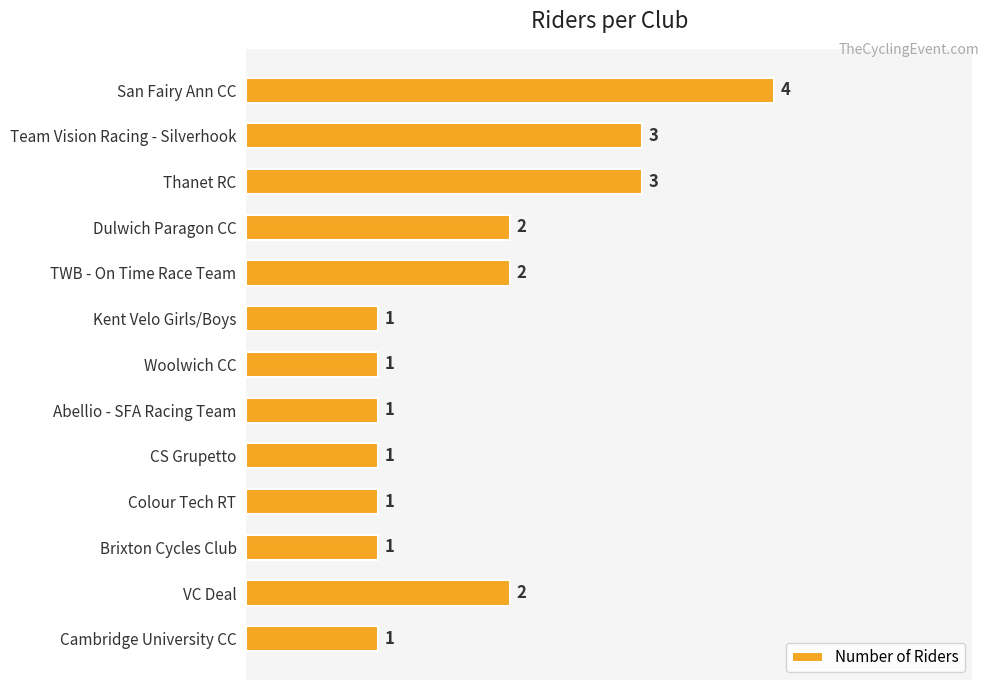

What is the difference between the second highest and minimum values?

2